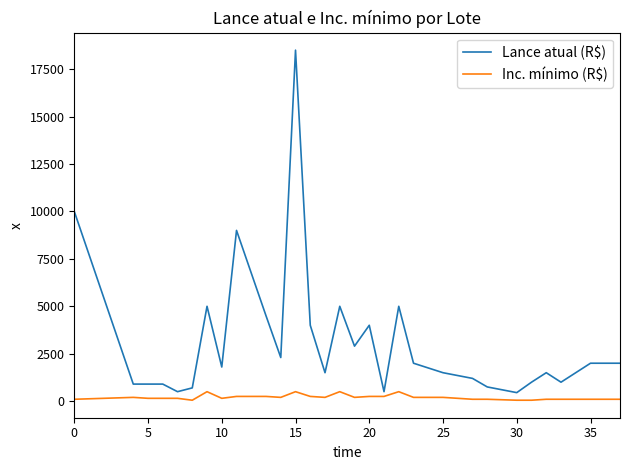

Which series has the largest total across all categories?

Lance atual (R$)